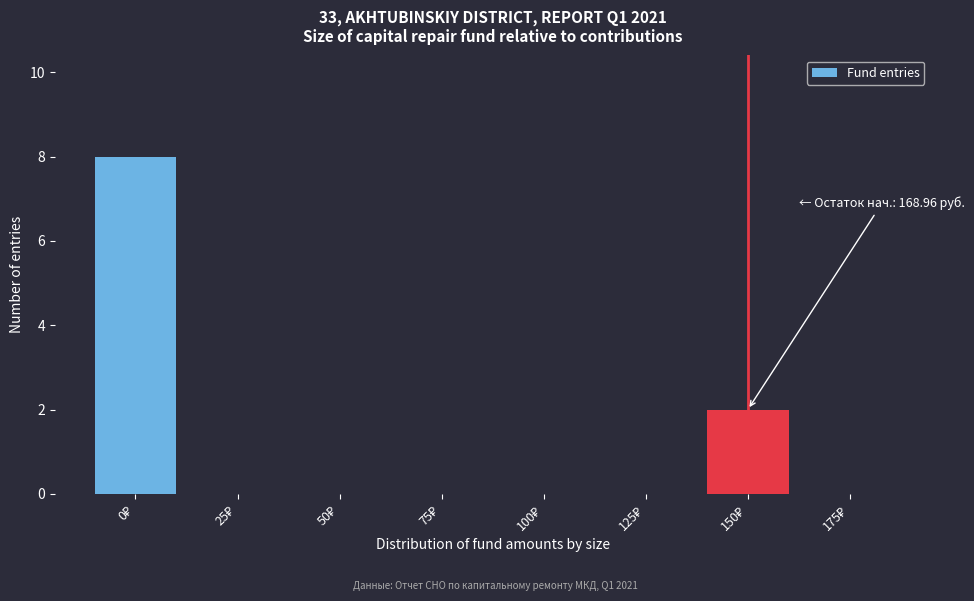

What is the greatest value displayed?

8